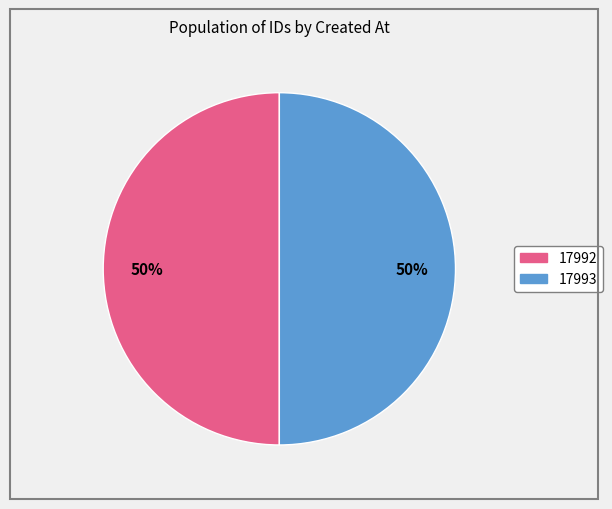

To the nearest percent, what is the average slice percentage?

50%